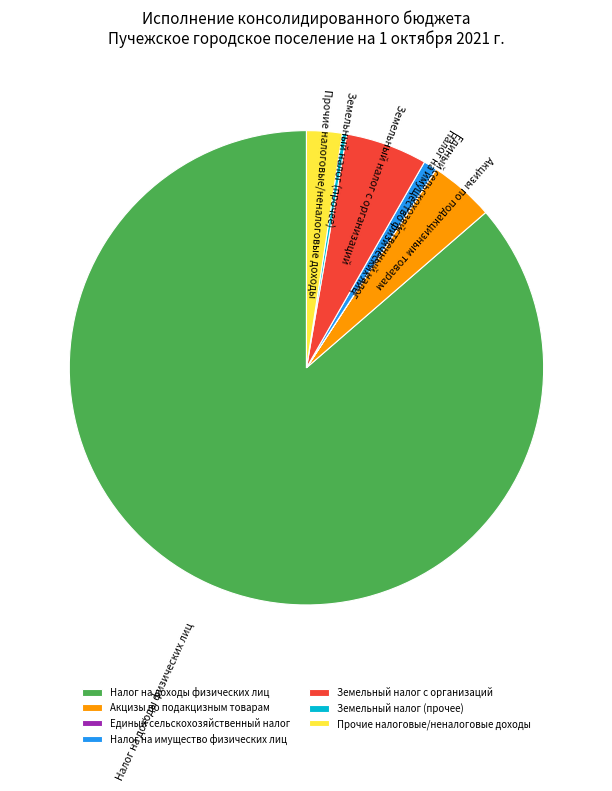

The Земельный налог с организаций slice represents 6% of the pie. True or false?

True